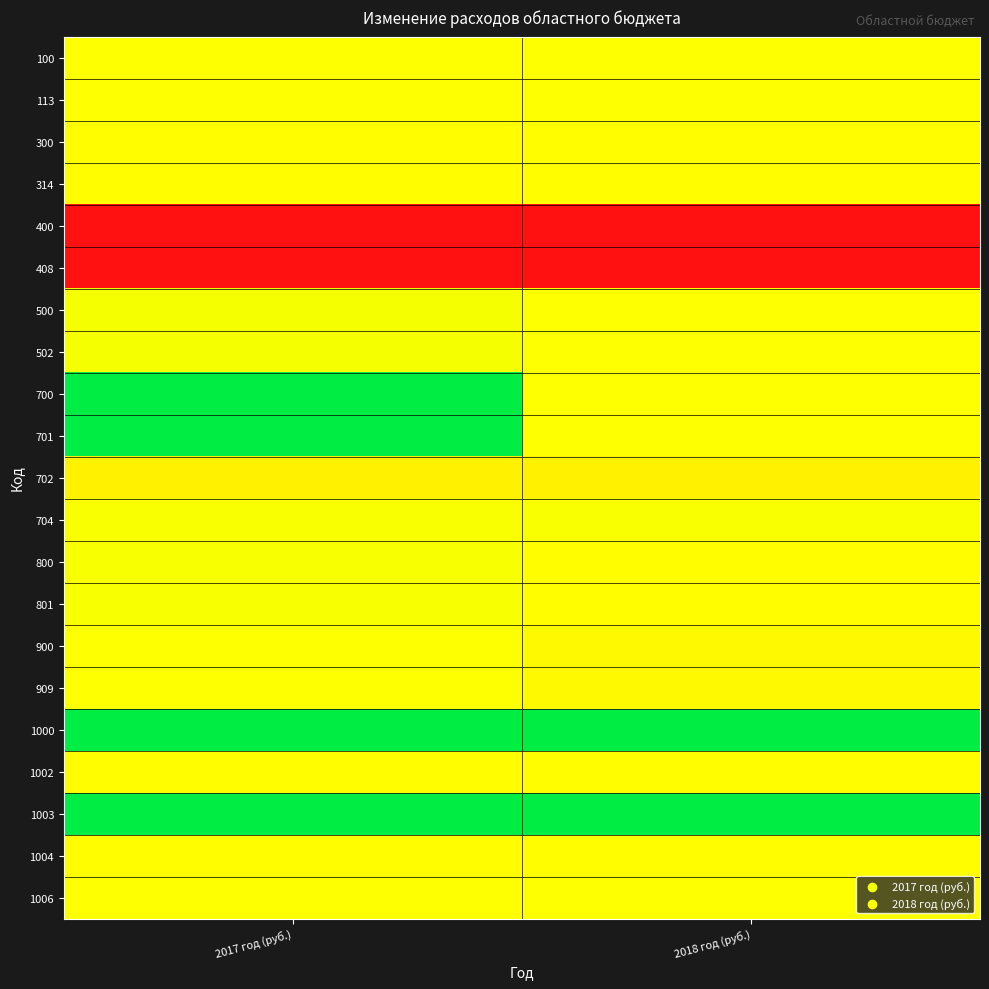

What is the difference between the highest and lowest values at 2017 год (руб.)?

1170201500